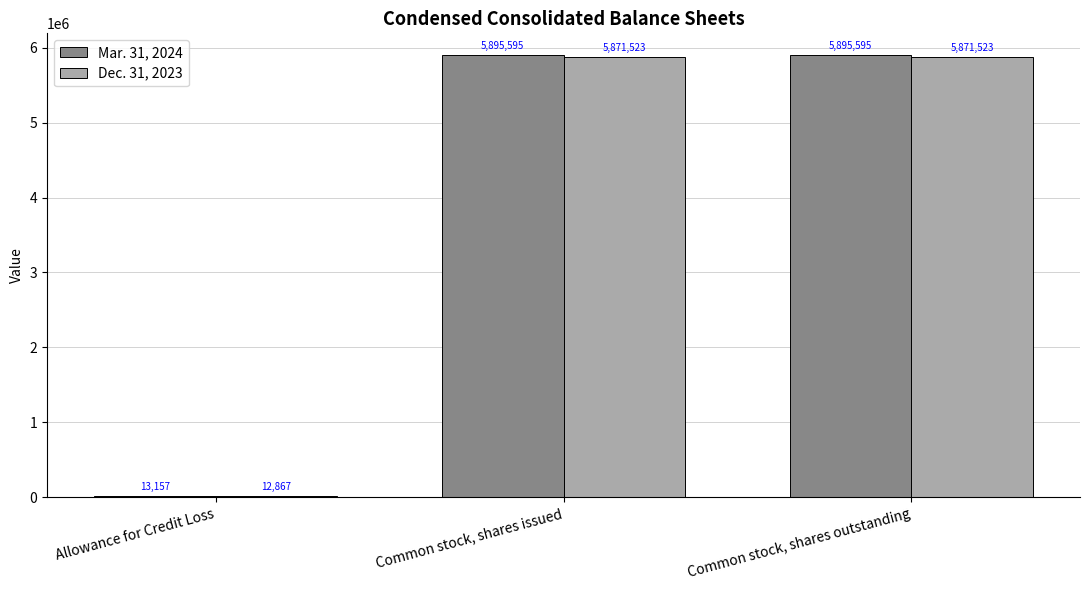

What is the greatest value displayed?

5895595